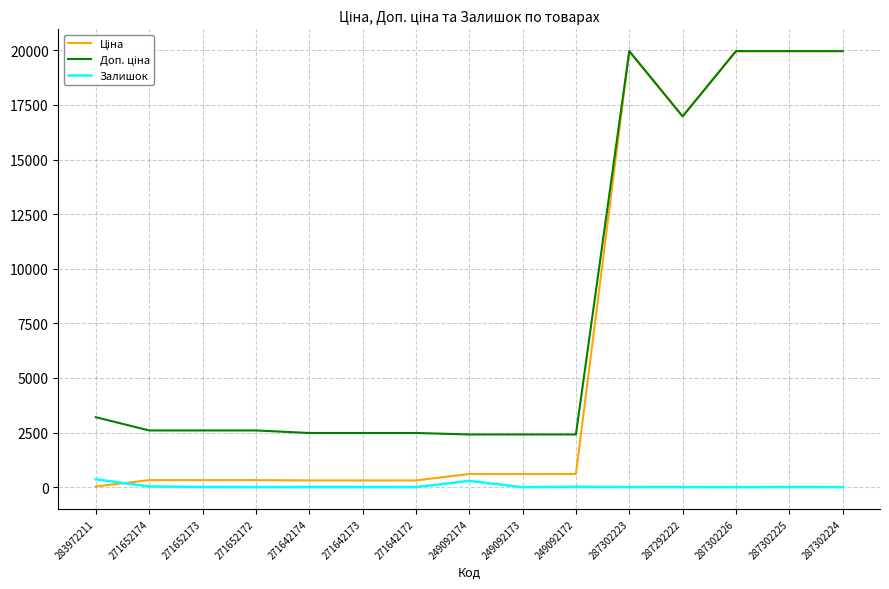

Is this an area chart (filled region under the line)?

No